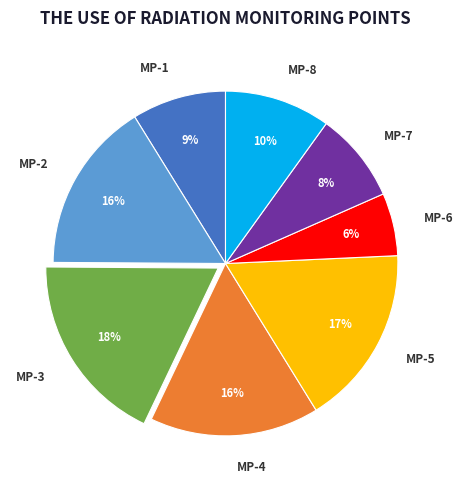

To the nearest percent, what is the difference between the MP-4 and MP-6 slice percentages?

10%